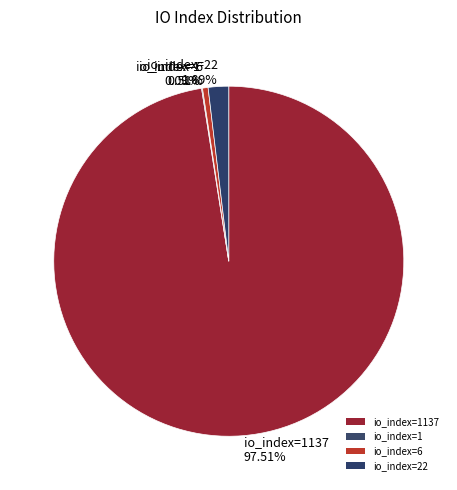

Between io_index=6 0.51% and io_index=1137 97.51%, which is larger?

io_index=1137 97.51%